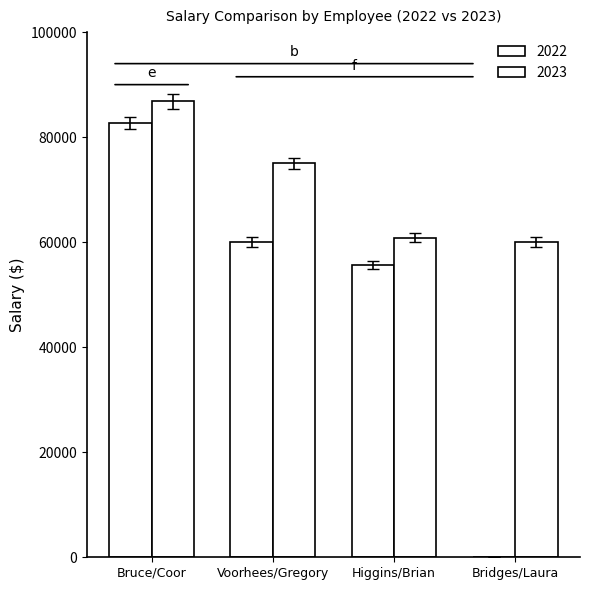

What position from the left is Voorhees/Gregory?

2